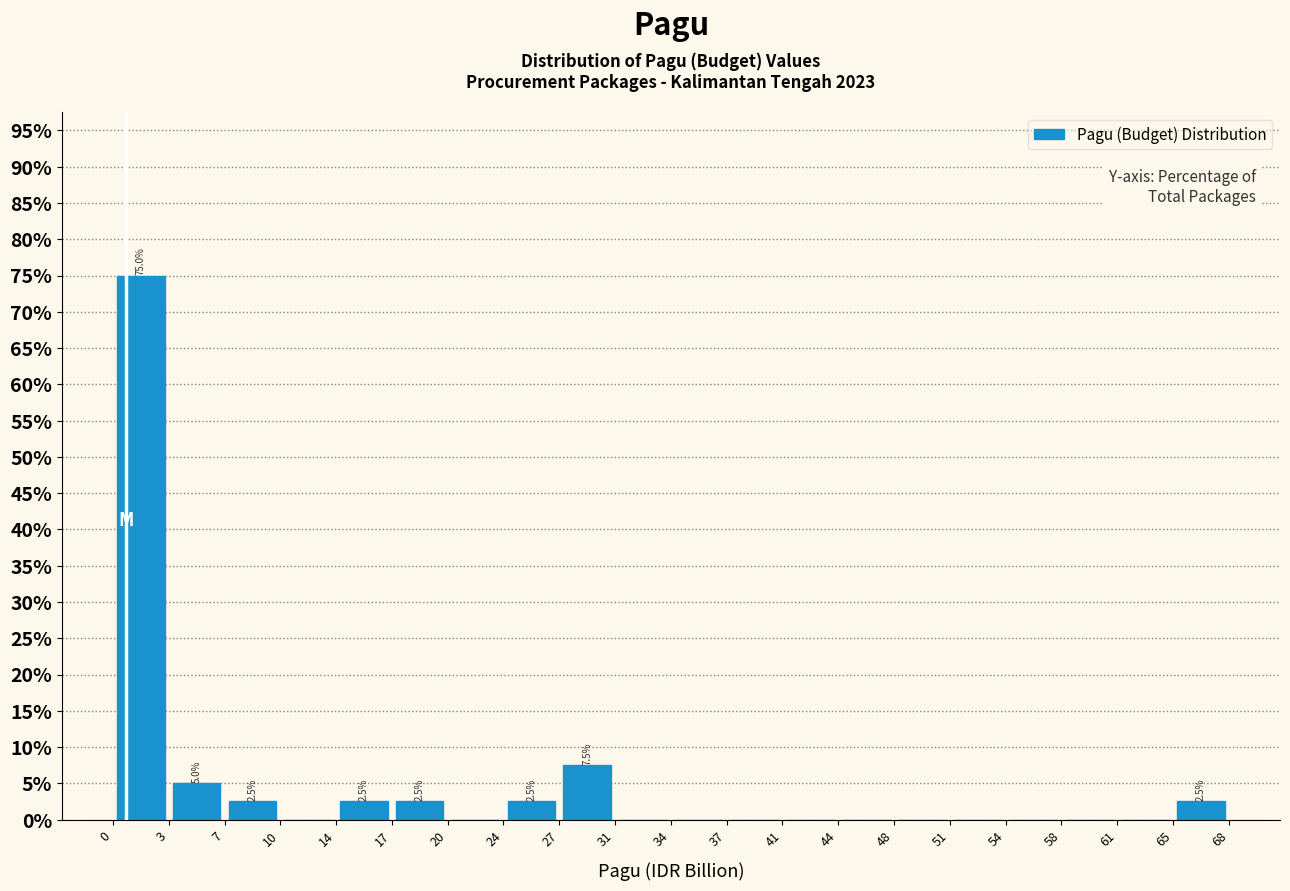

Over which range of the x-axis is the bar tallest?

0 to 3